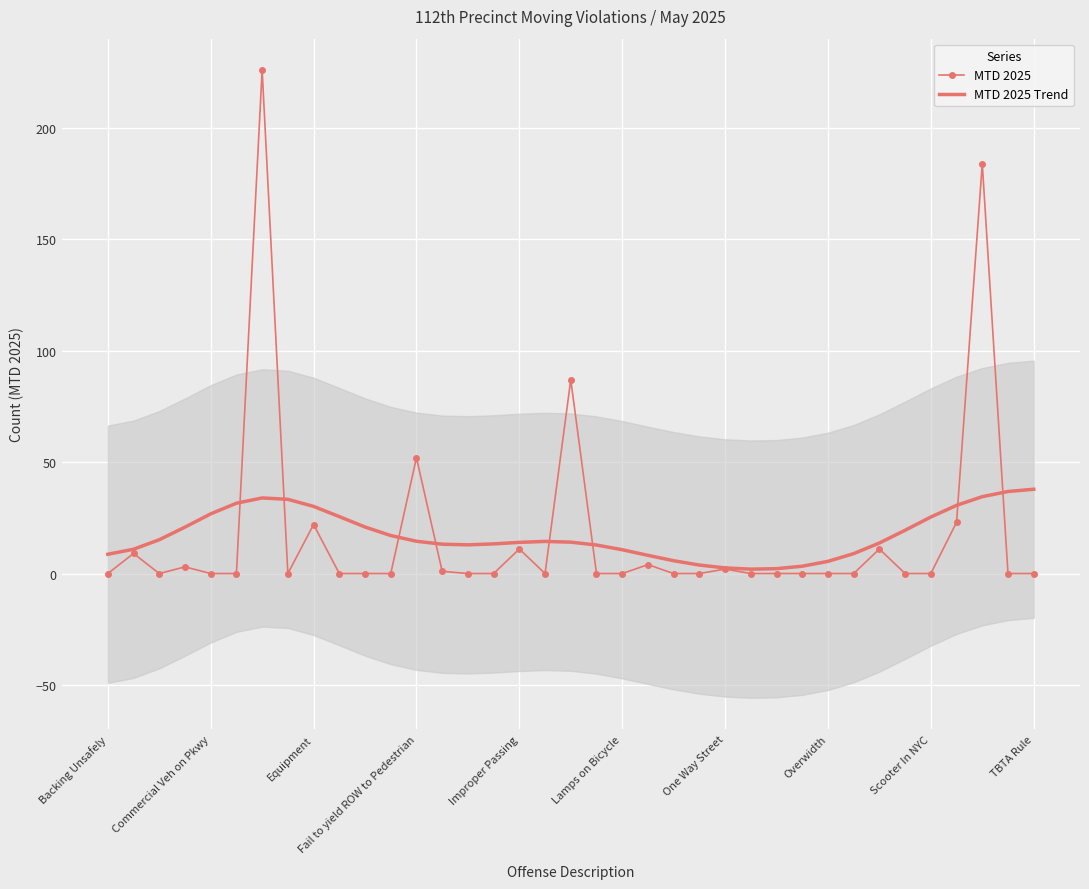

The MTD 2025 series shows 116.0 at Overwidth. True or false?

False